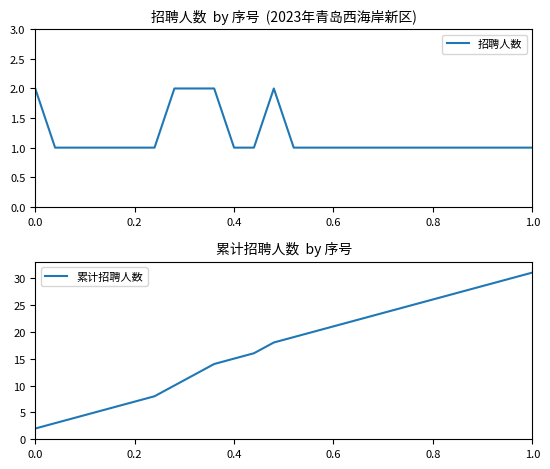

True or false: 累计招聘人数 and 招聘人数 cross at least once.

False